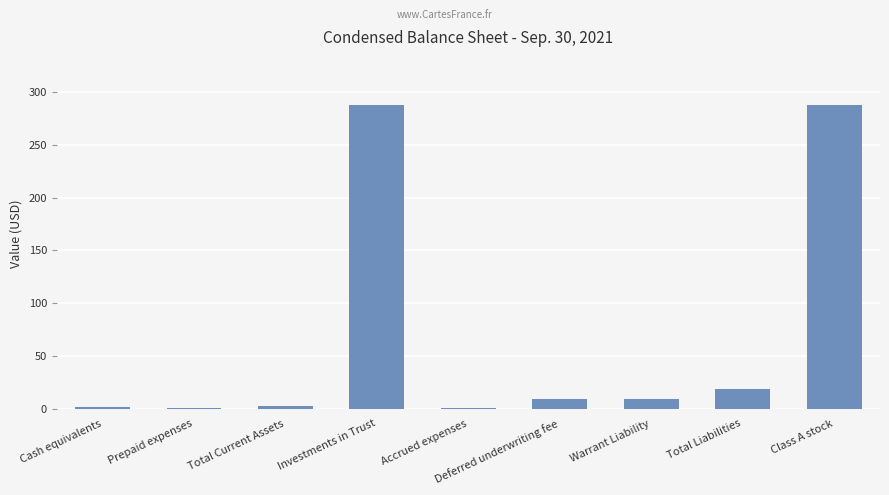

Are the bars horizontal?

No